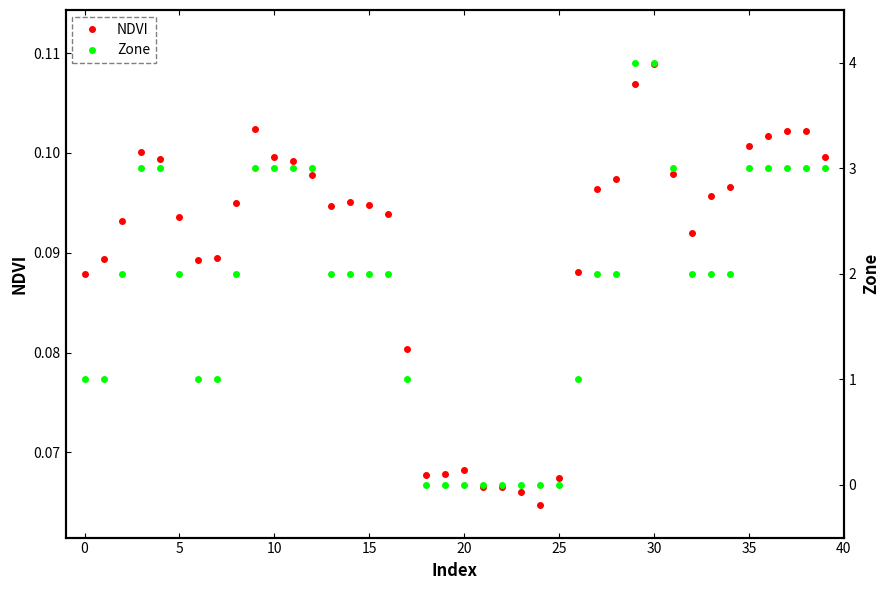

Which series changed the most between 13 and 21?

Zone